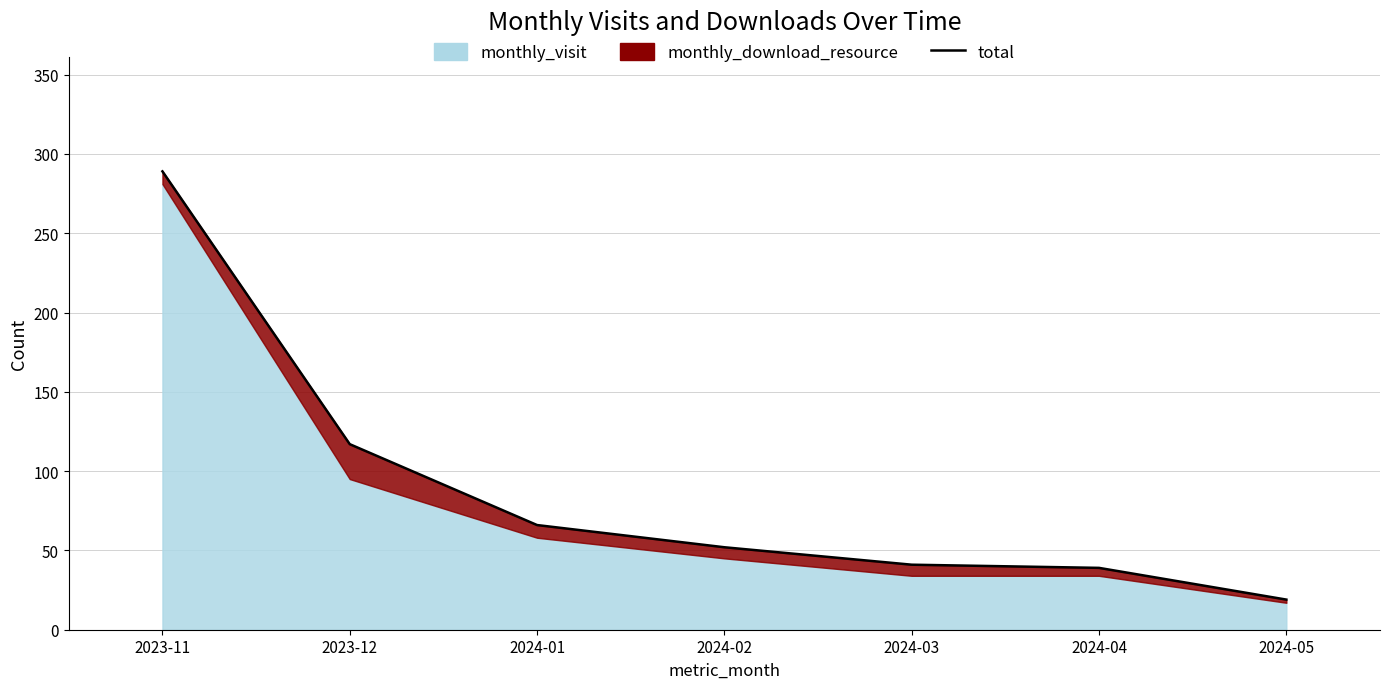

Reading right to left, extract all data points from this chart.

19	39	41	52	66	117	289